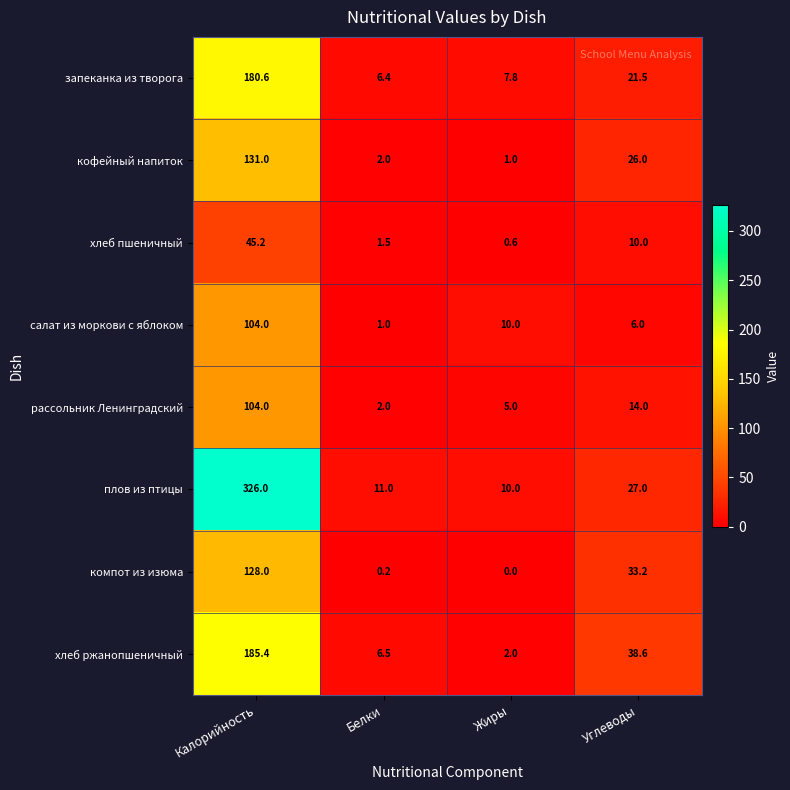

True or false: салат из моркови с яблоком has a value of 6.0 at Углеводы.

True